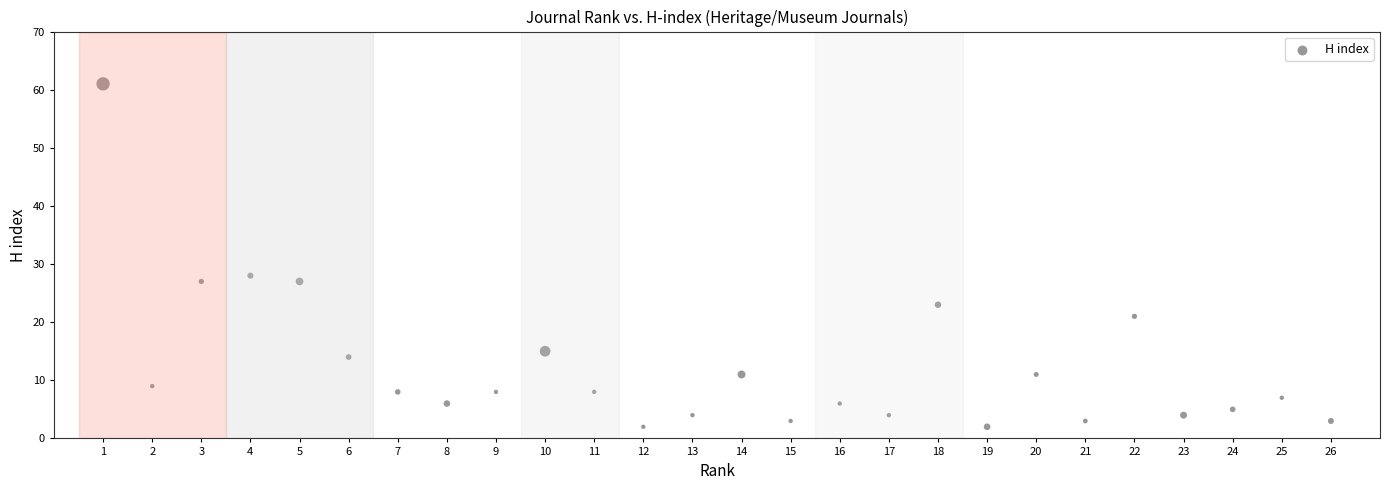

What is the range of Y values (max minus min)?

59